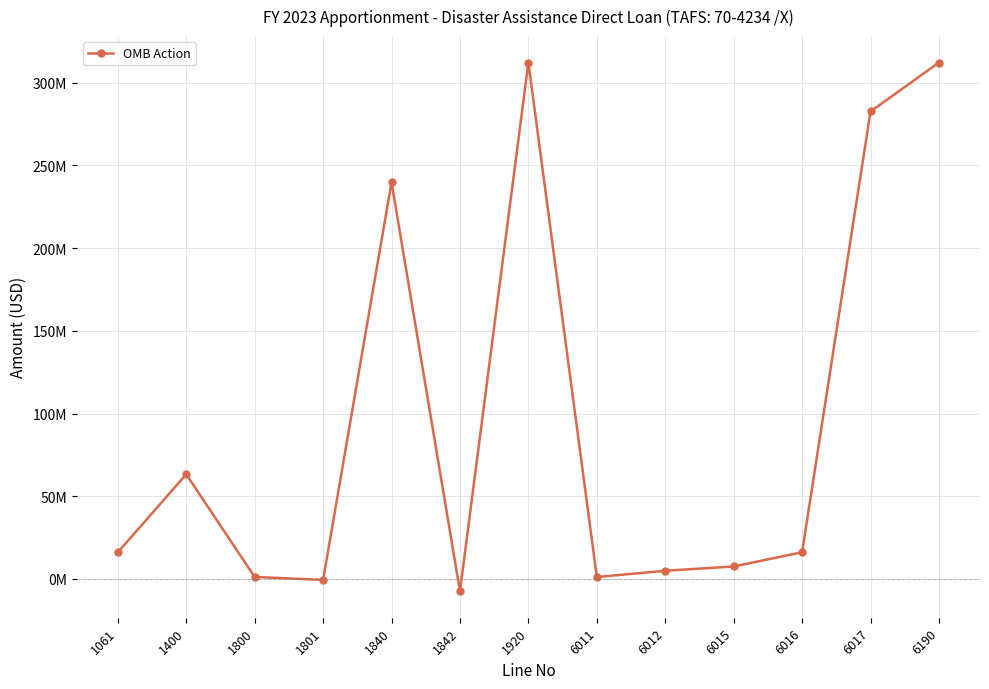

Is it true that the value at 1840 is 239871059?

True